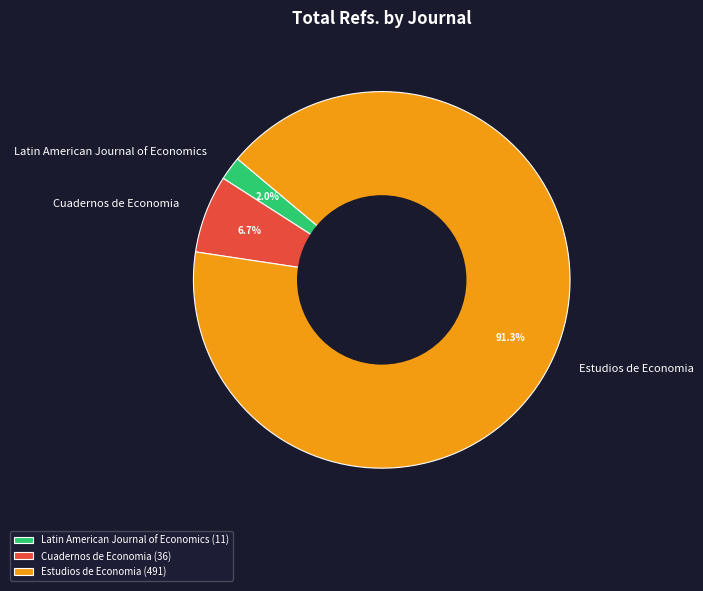

The Latin American Journal of Economics slice represents 8% of the pie. True or false?

False